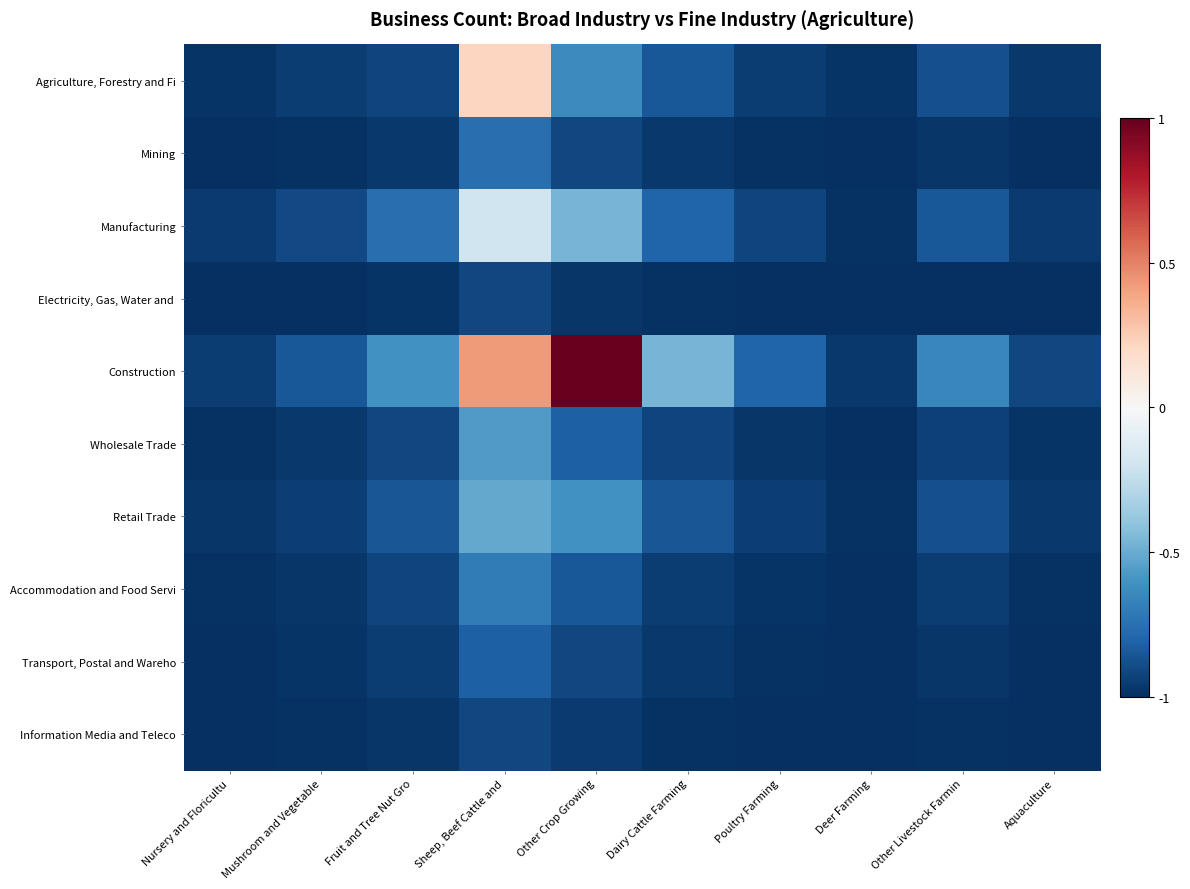

Count the number of data series in this chart.

10